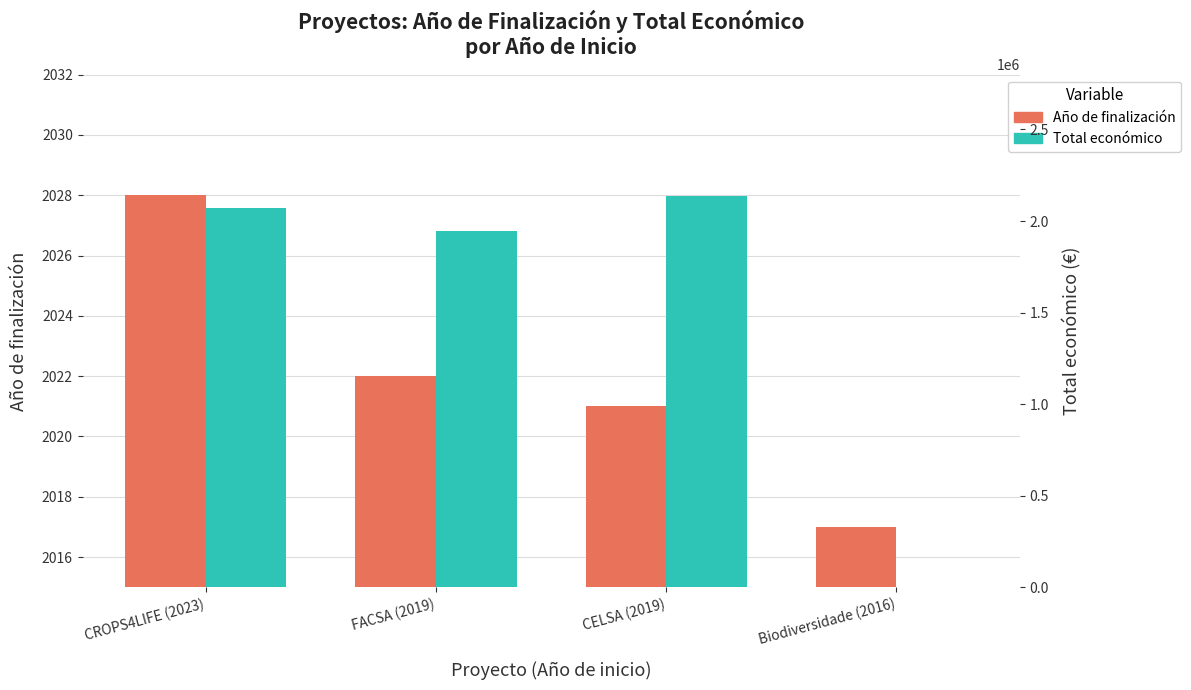

How many groups of bars are there?

4